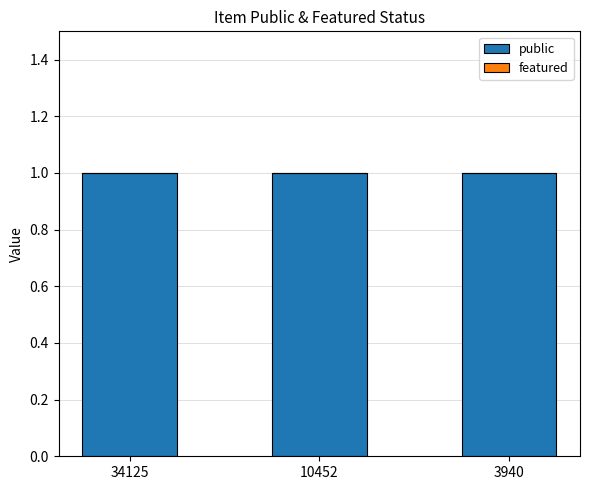

At 34125, list the series in order from smallest to largest.

featured, public